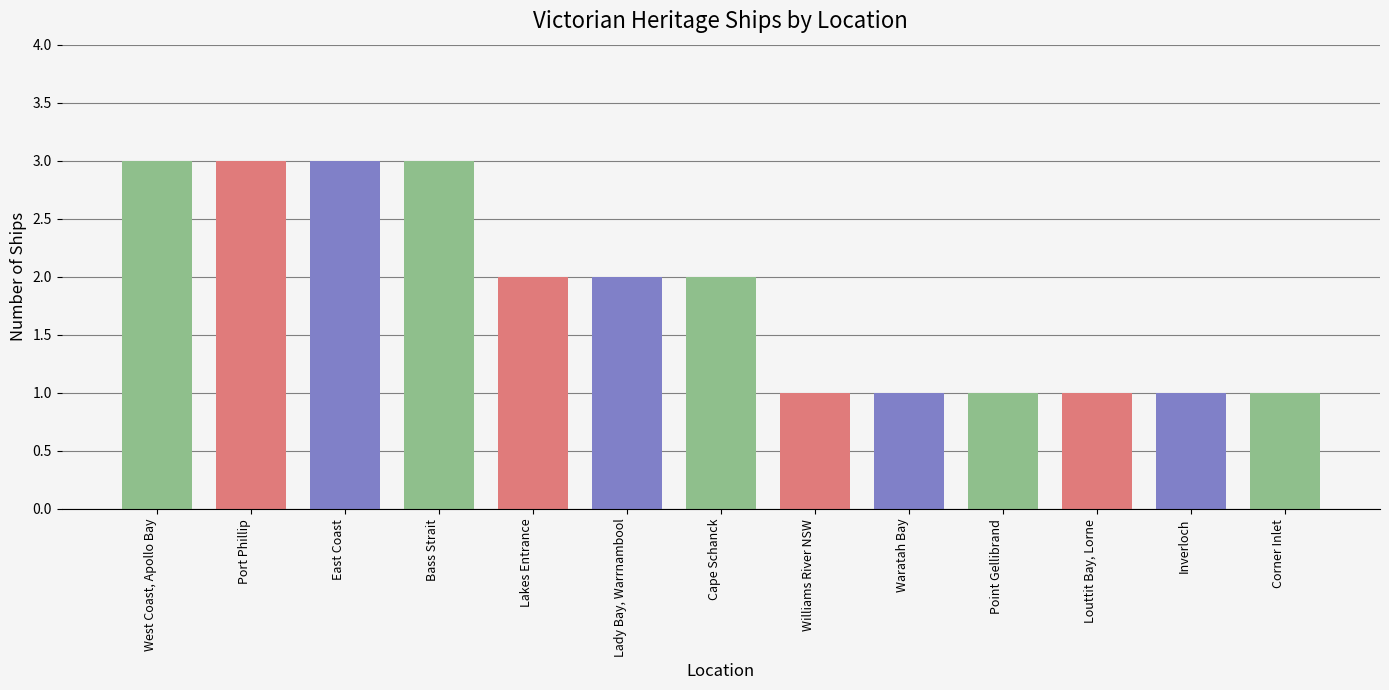

Reading right to left, what are all the values shown in this chart?

Corner Inlet=1	Inverloch=1	Louttit Bay, Lorne=1	Point Gellibrand=1	Waratah Bay=1	Williams River NSW=1	Cape Schanck=2	Lady Bay, Warrnambool=2	Lakes Entrance=2	Bass Strait=3	East Coast=3	Port Phillip=3	West Coast, Apollo Bay=3